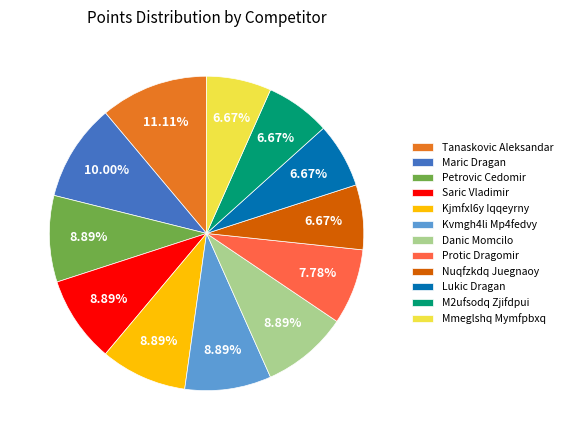

Approximately how many times larger is the value at Kjmfxl6y Iqqeyrny compared to M2ufsodq Zjifdpui?

1.3